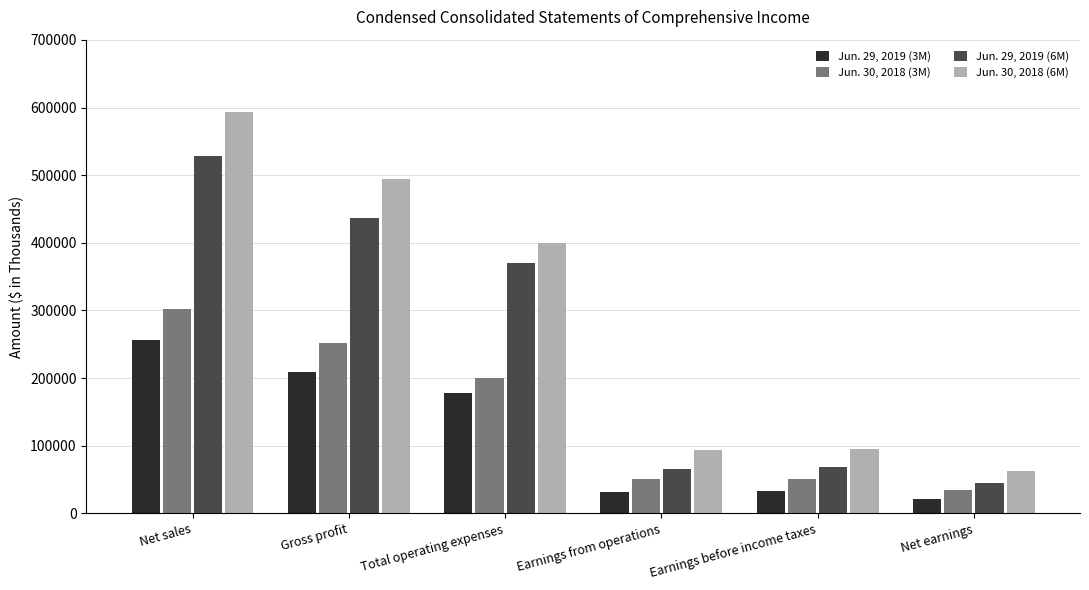

Does the chart contain any negative values?

No